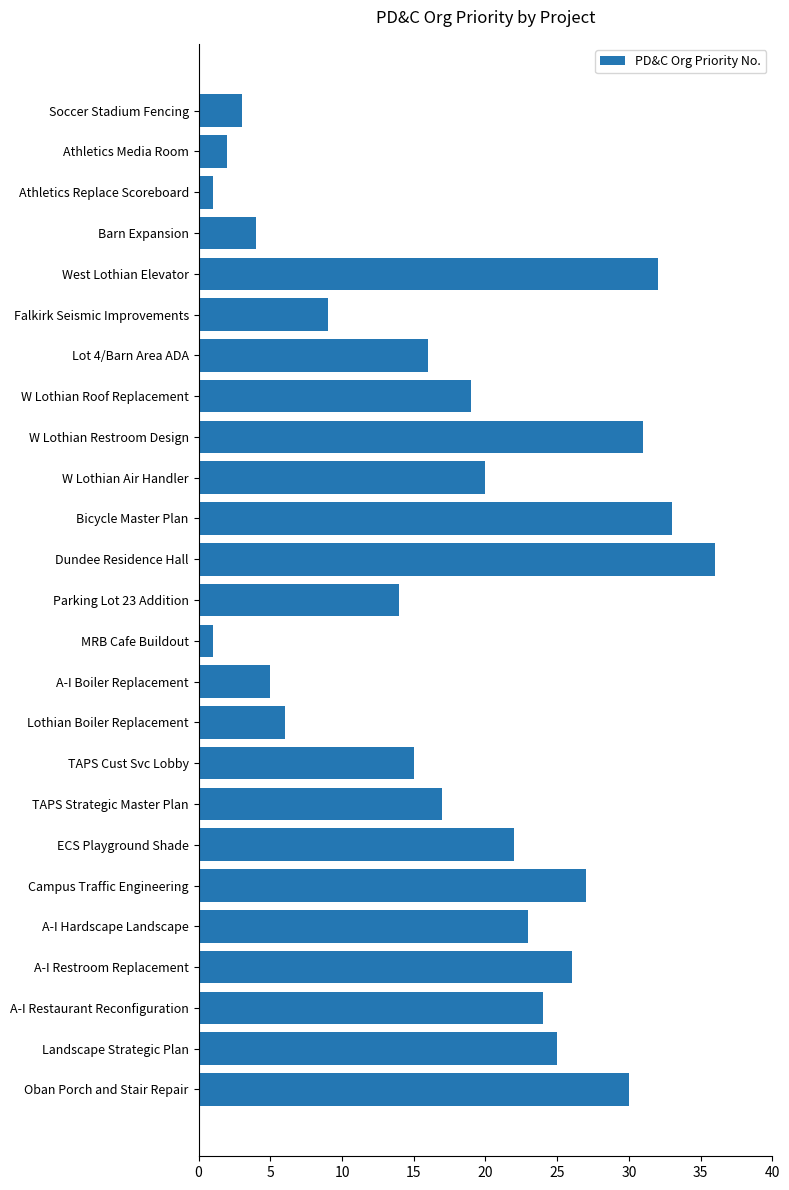

What is the greatest value displayed?

36